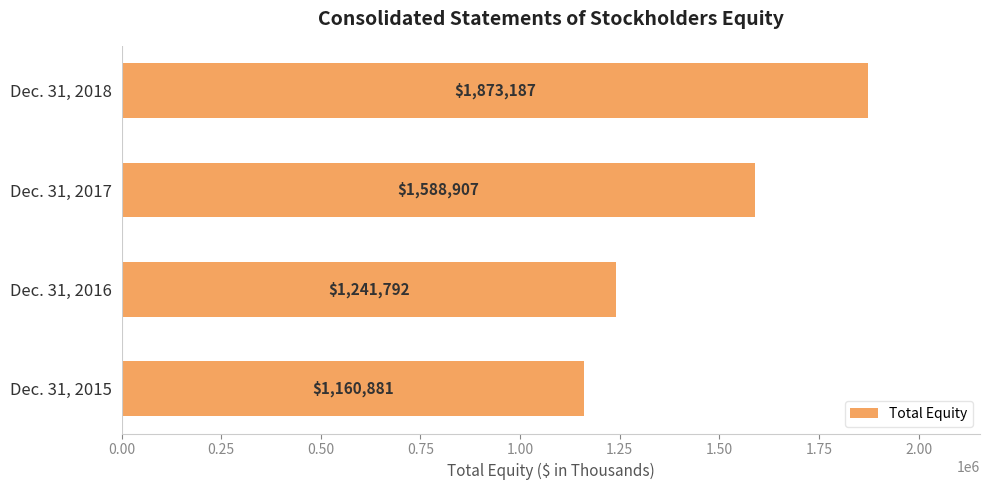

The chart shows a value of 1074009 at Dec. 31, 2018. True or false?

False